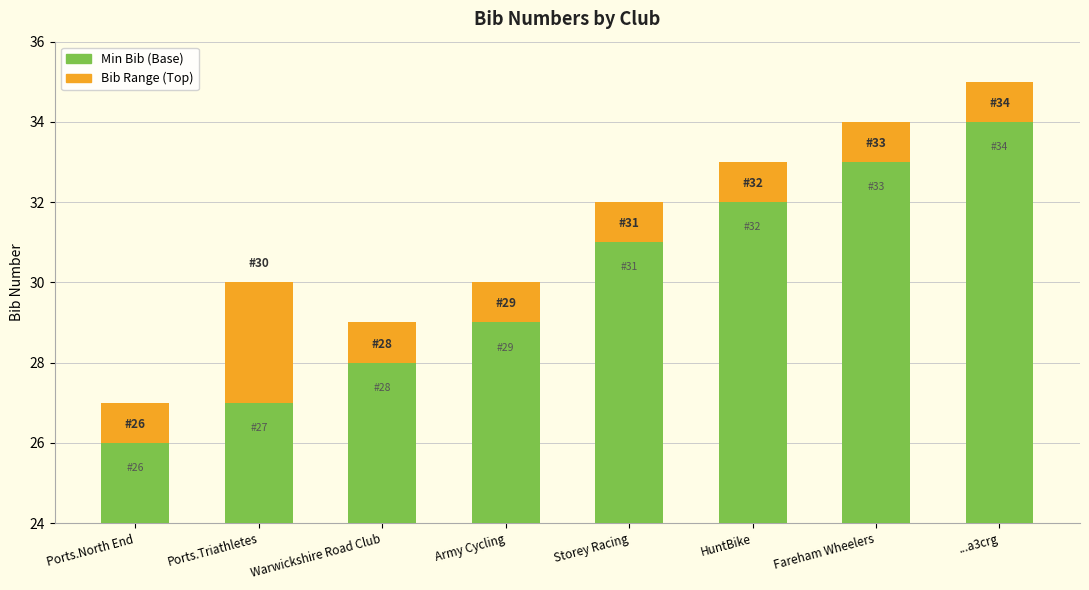

How many Min Bib (Base) values are between 28 and 33?

5